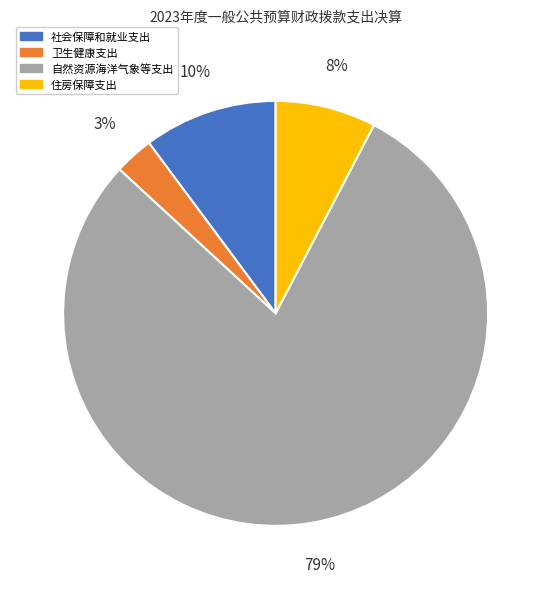

Which category accounts for the majority?

自然资源海洋气象等支出